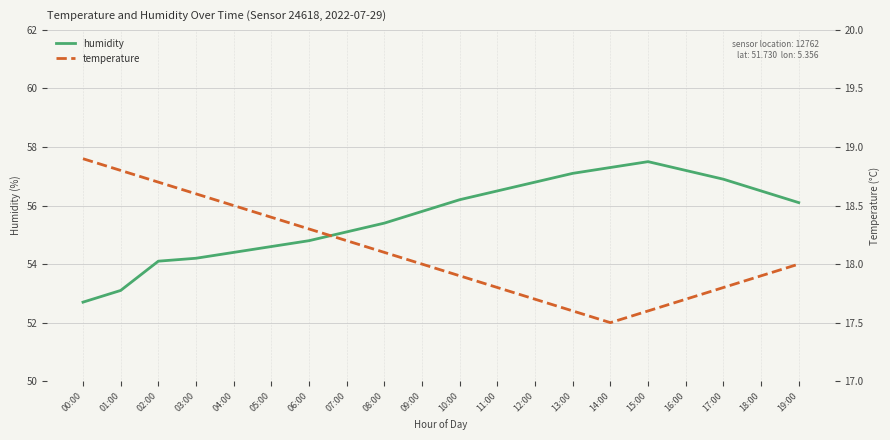

How many categories are shown in the chart?

20